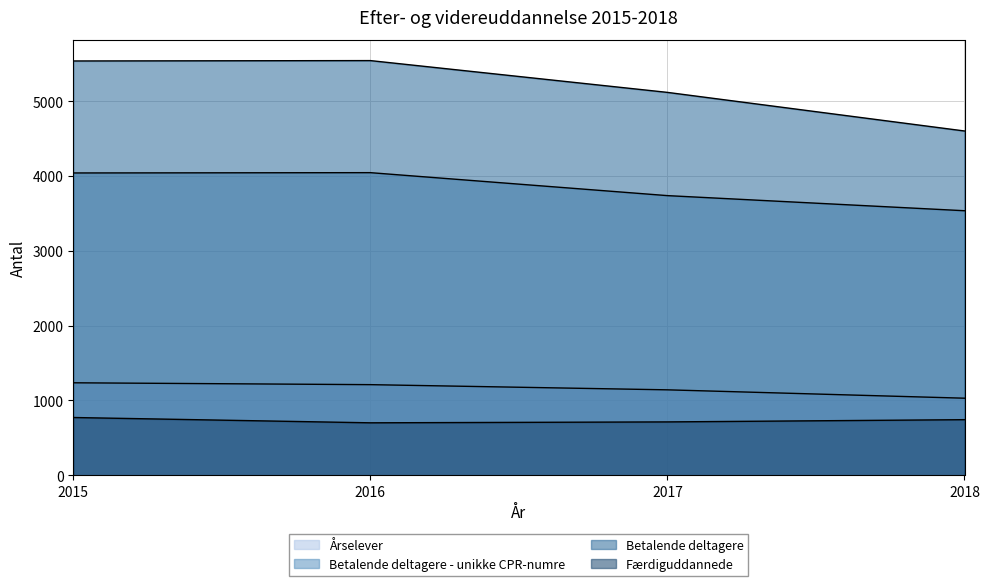

What is the approximate value of Betalende deltagere at 2018?

4602.0